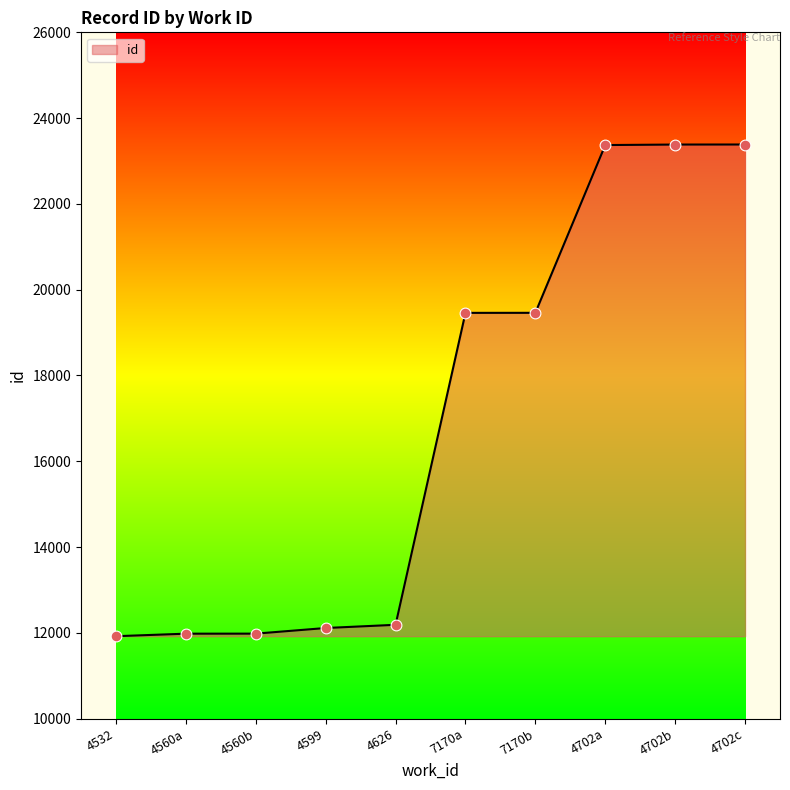

Between 4560b and 7170b, which is larger?

7170b